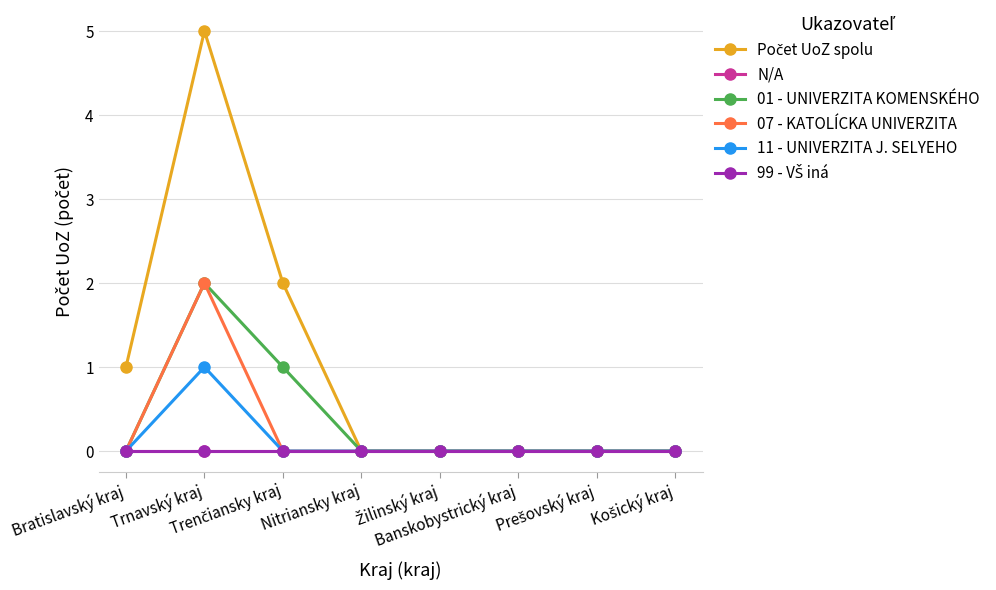

Where is 99 - VŠ iná nearest to the value 0?

Bratislavský kraj